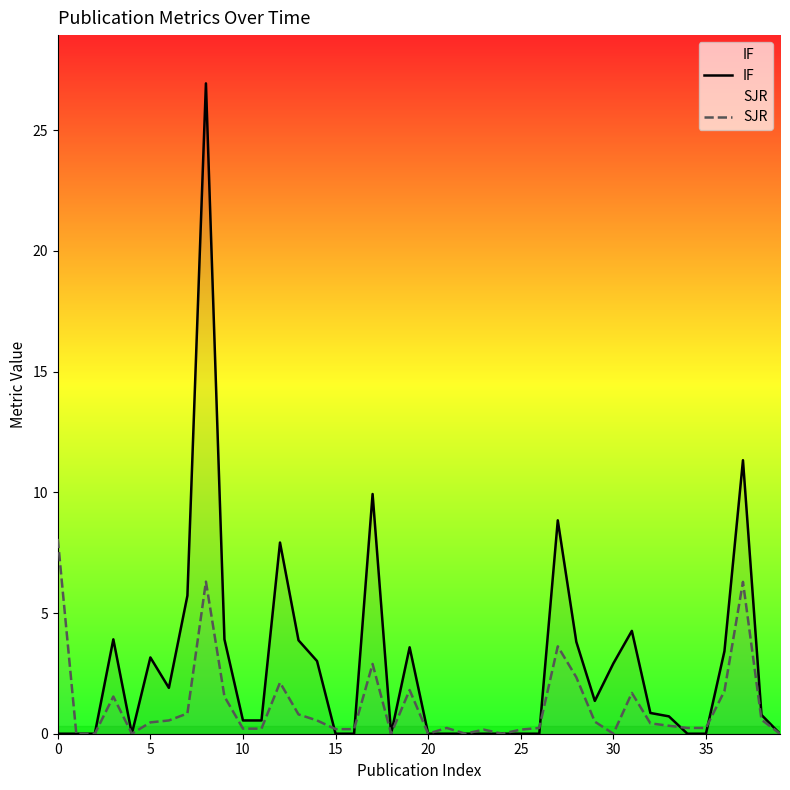

Between which two adjacent categories do IF and SJR first intersect?

14 and 15